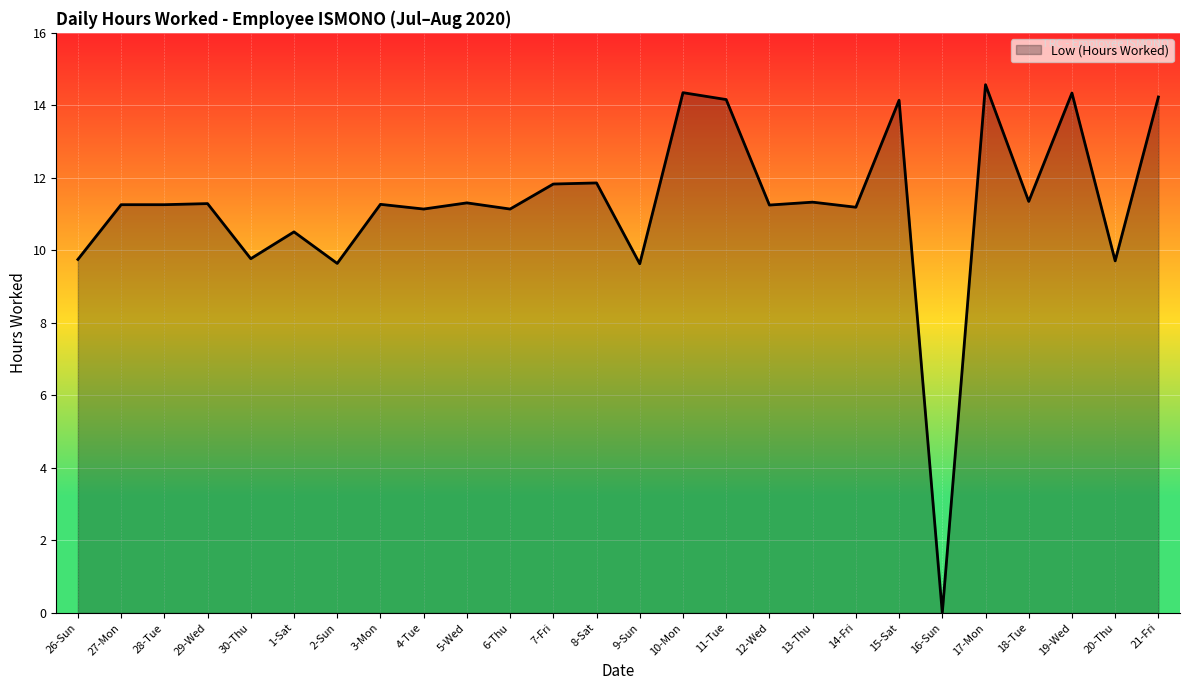

How many lines are shown in the chart?

1